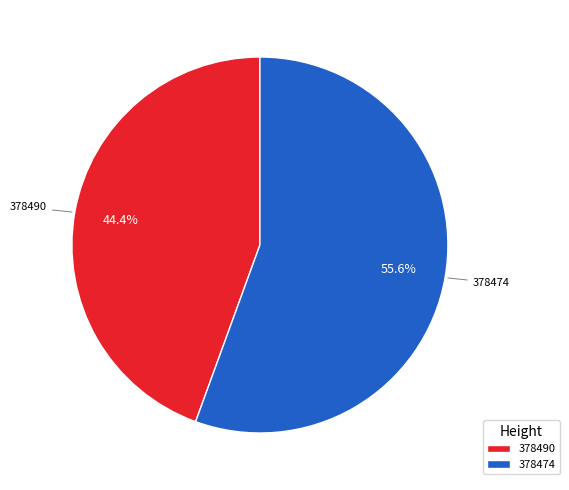

Rank the categories by value from highest to lowest.

378474, 378490